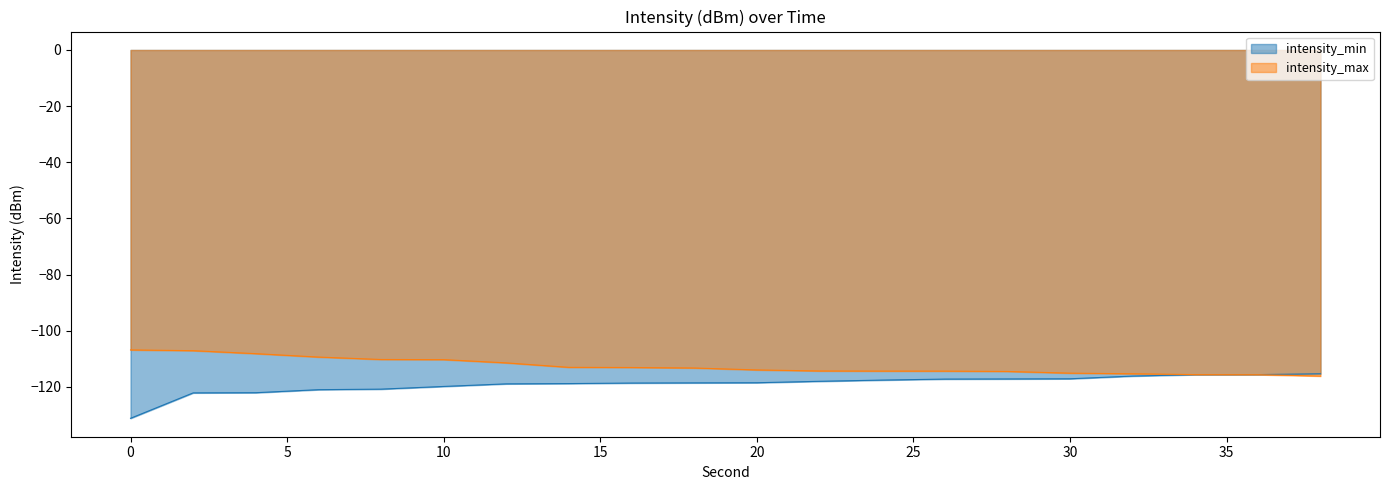

What value does the intensity_min series have at 22?

-118.0